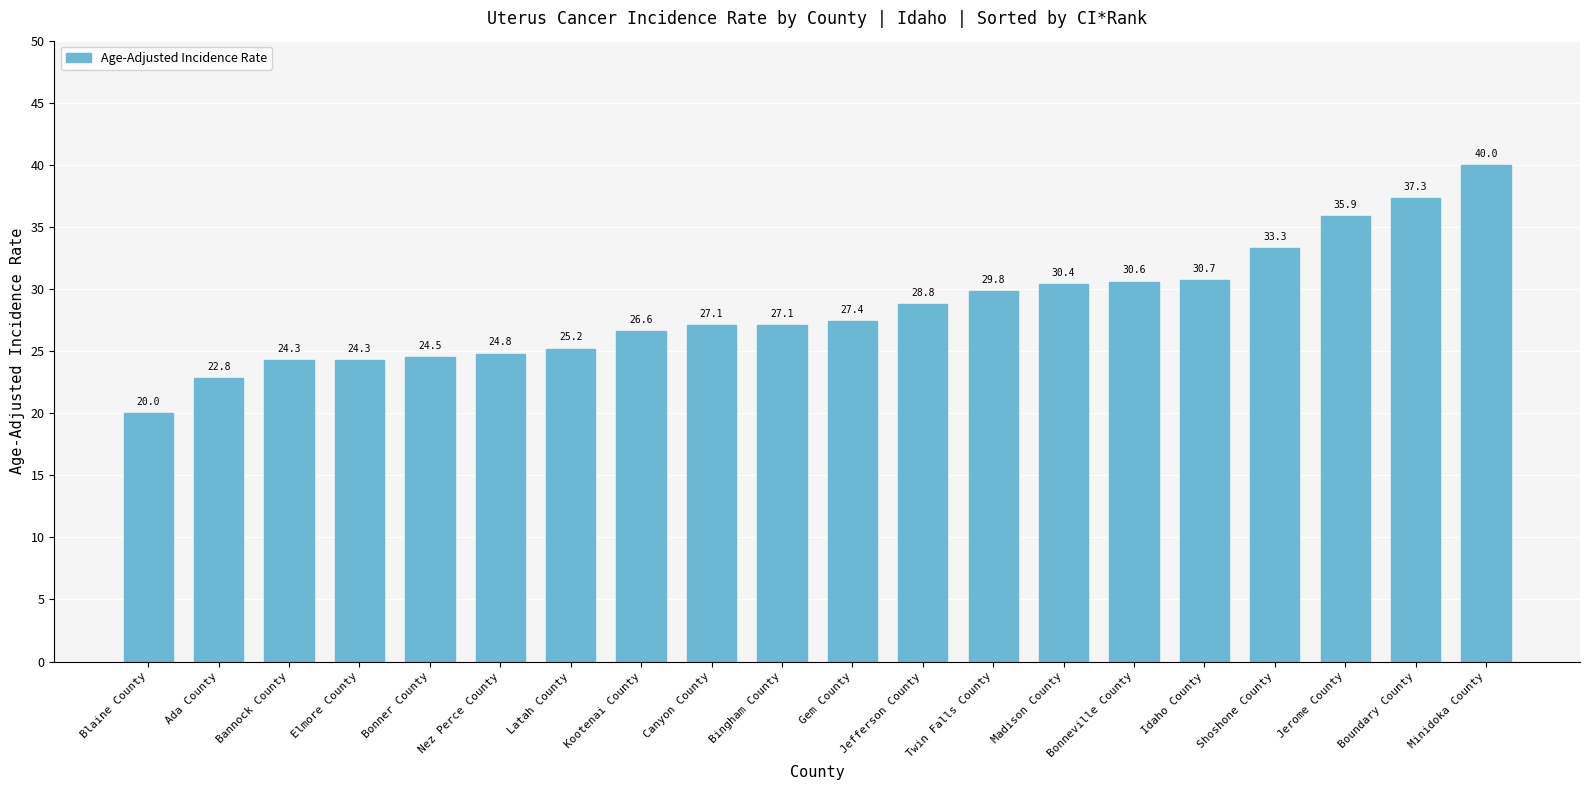

Are the bars horizontal?

No